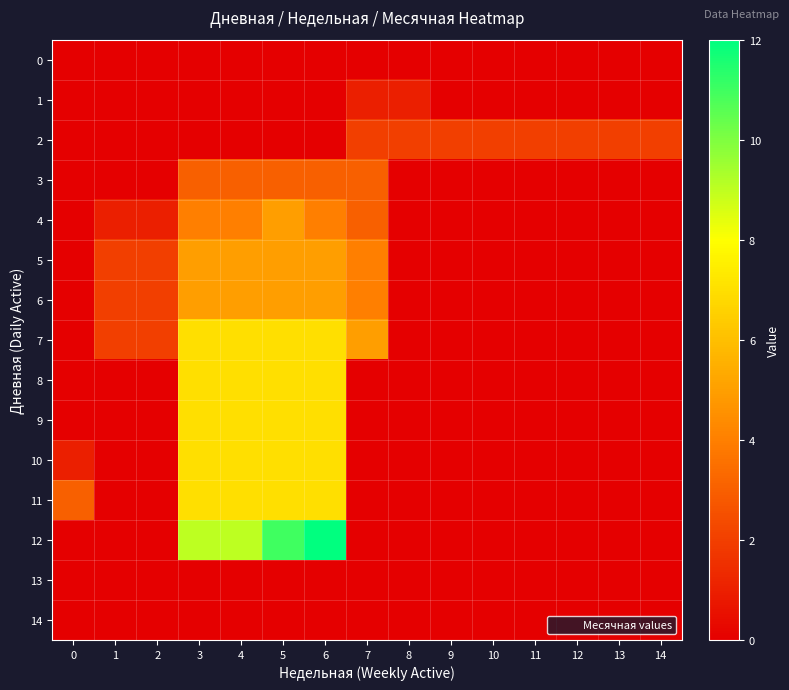

What is the greatest value displayed?

12